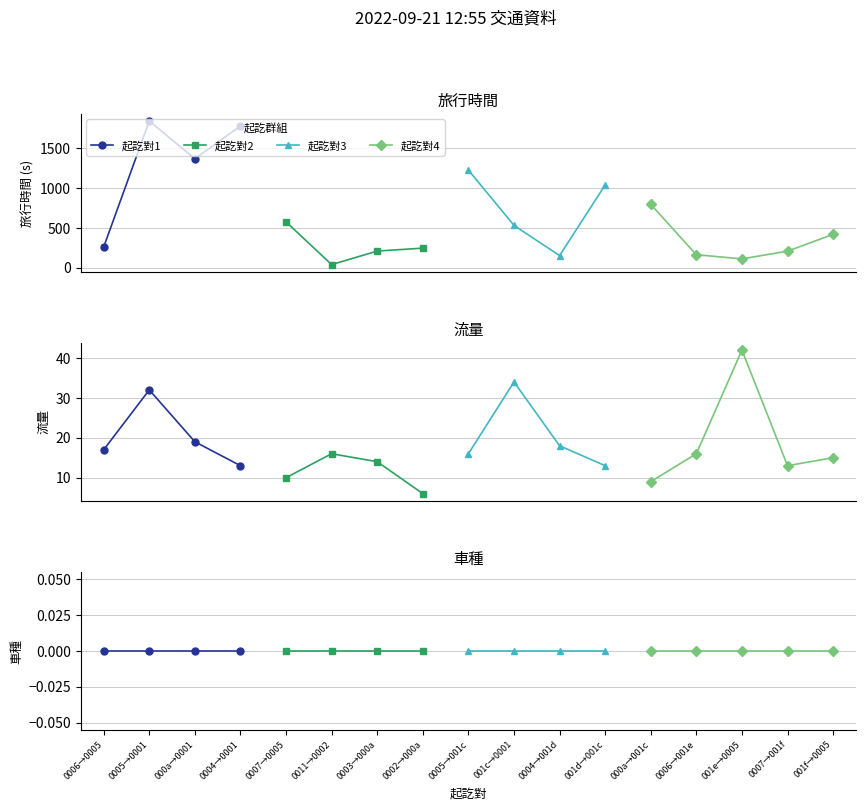

What is the total value across all series at 16?

434